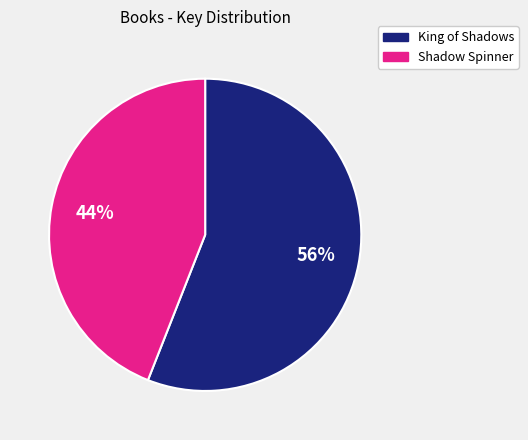

What is the ratio of the value at King of Shadows to the value at Shadow Spinner?

1.3